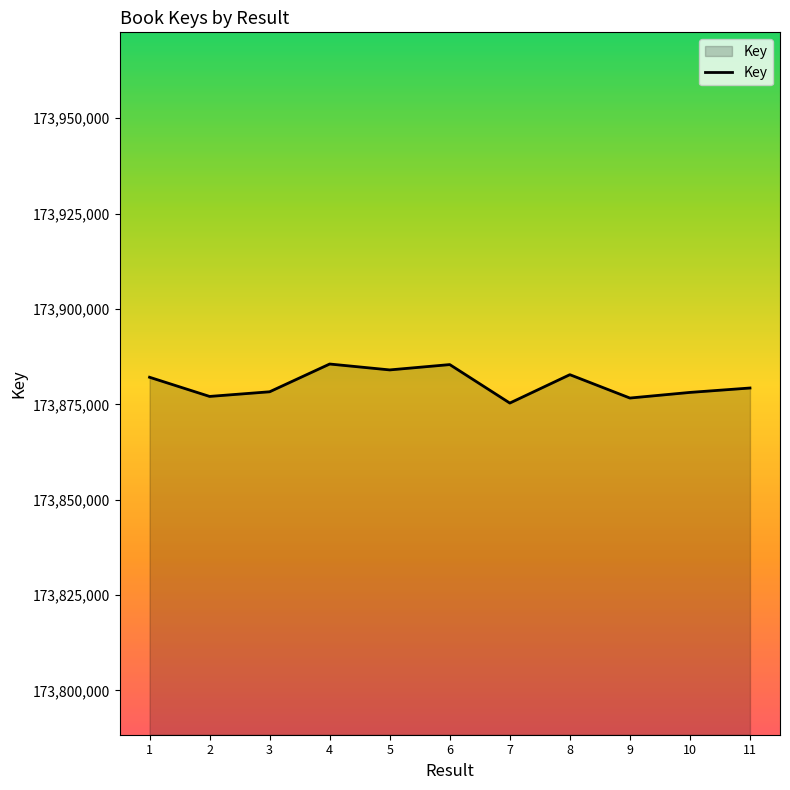

How many categories are shown in the chart?

11